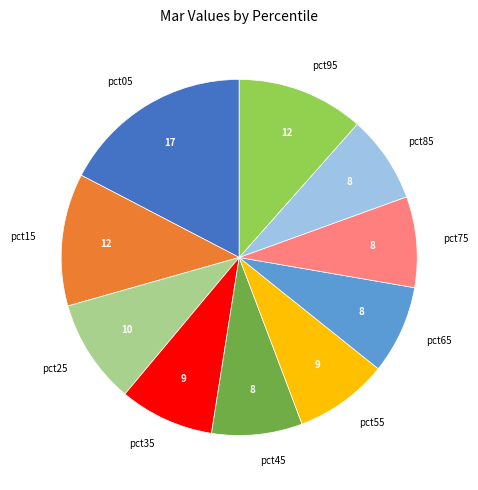

Is pct95 the majority of the pie?

No